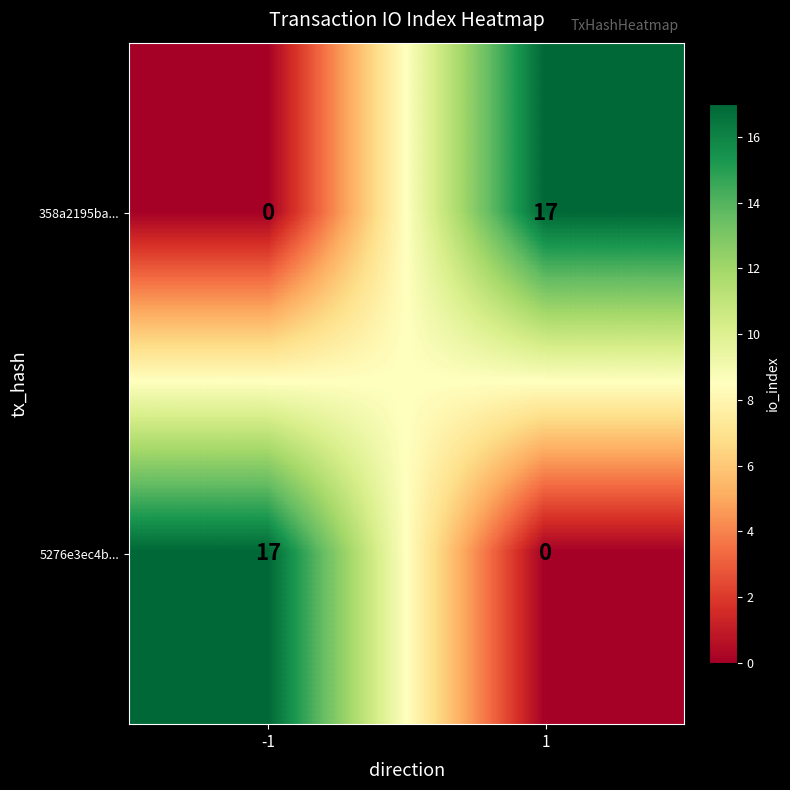

What is the maximum value for 358a2195ba...?

17